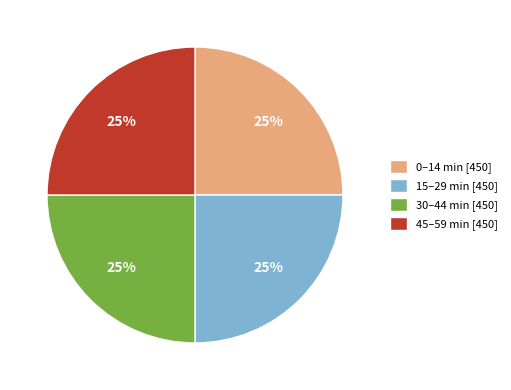

To the nearest percent, what is the average slice percentage?

25%